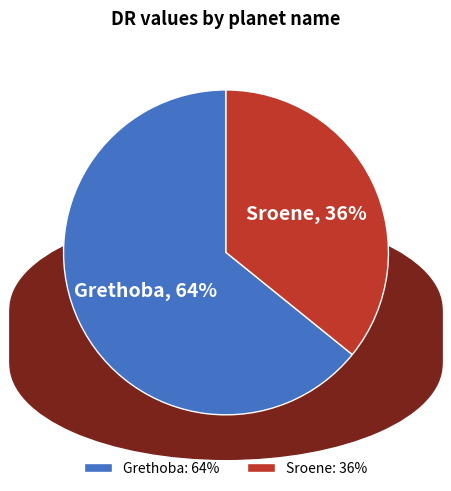

To the nearest percent, what portion does Grethoba represent?

64%